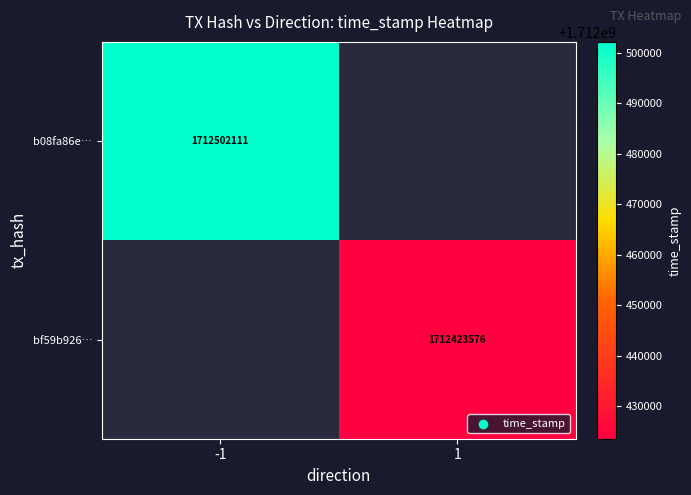

The b08fa86e… series shows 386166824 at -1. True or false?

False